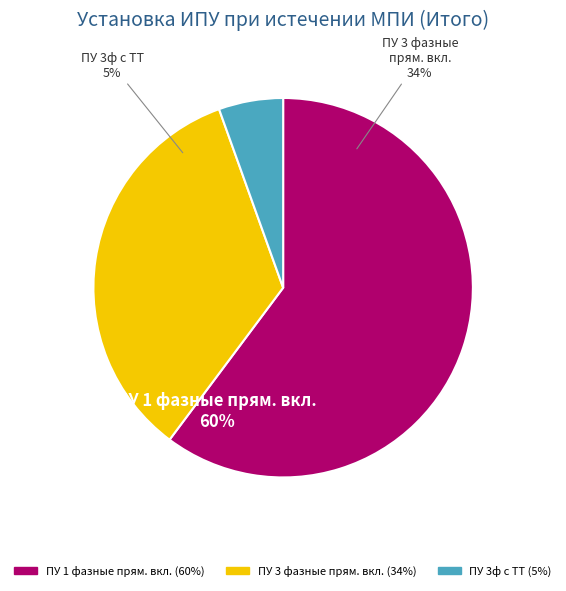

How many segments does this pie chart have?

3